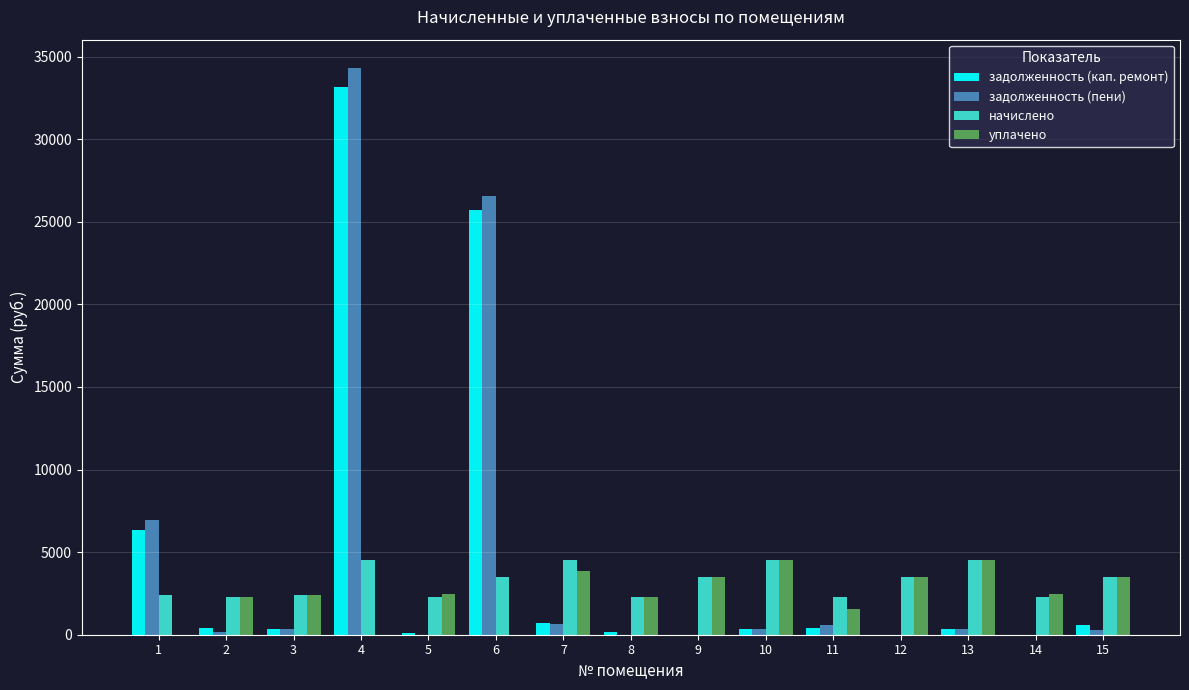

What is the average value of the начислено series?

3219.9